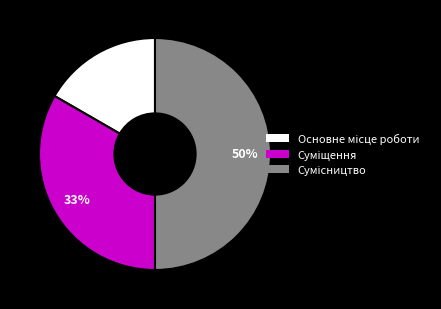

To the nearest percent, what is the average slice percentage?

33%